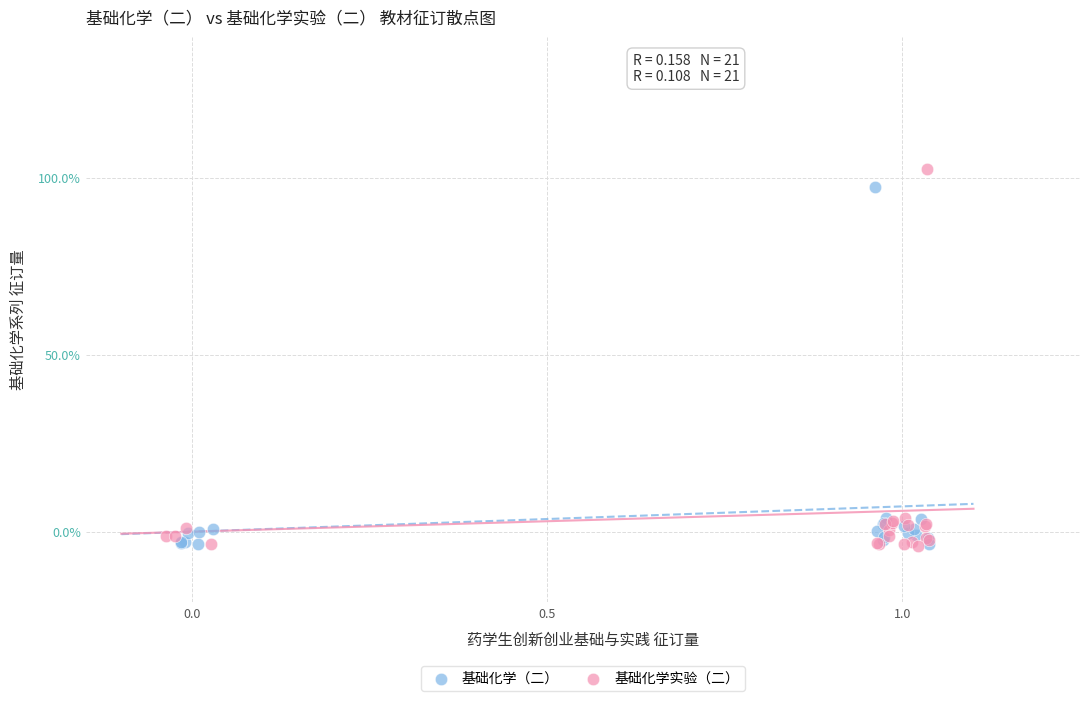

What are all the series names shown in the legend?

基础化学（二）, 基础化学实验（二）